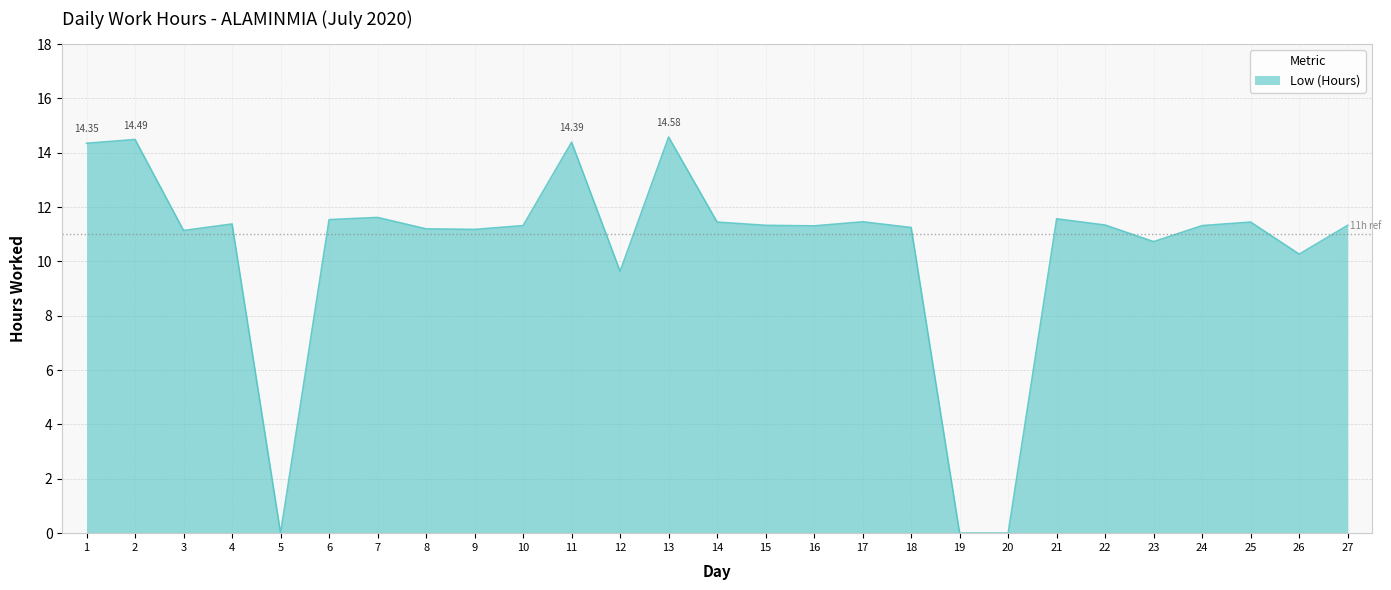

What is the change in value from 25 to 27?

-0.1